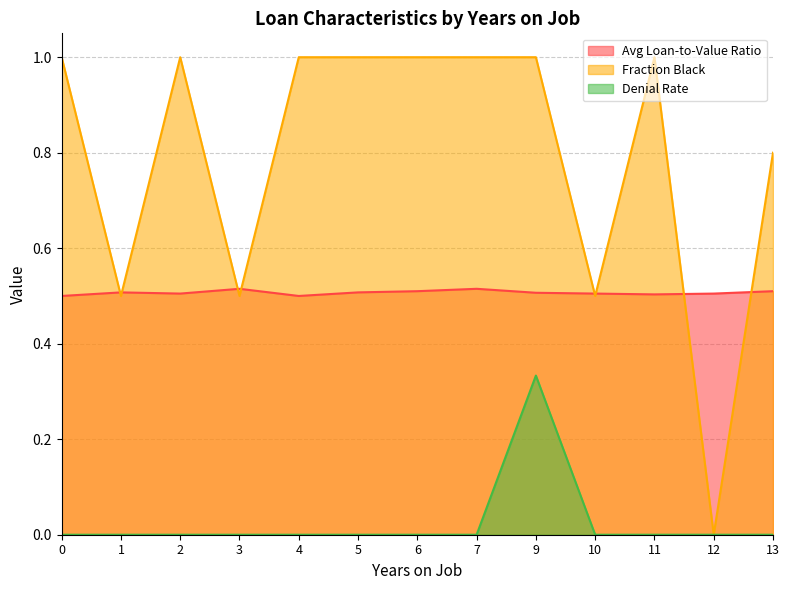

Which series changed the most between 0 and 3?

Fraction Black